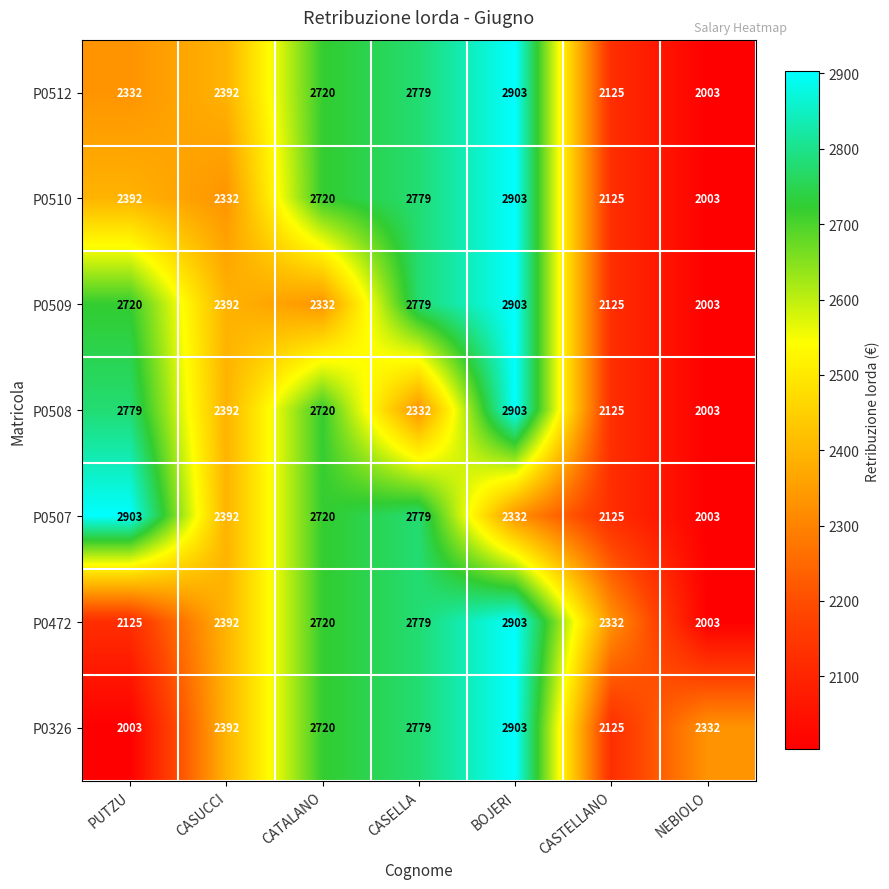

Between CASUCCI and CASELLA, which series saw the biggest shift?

P0510